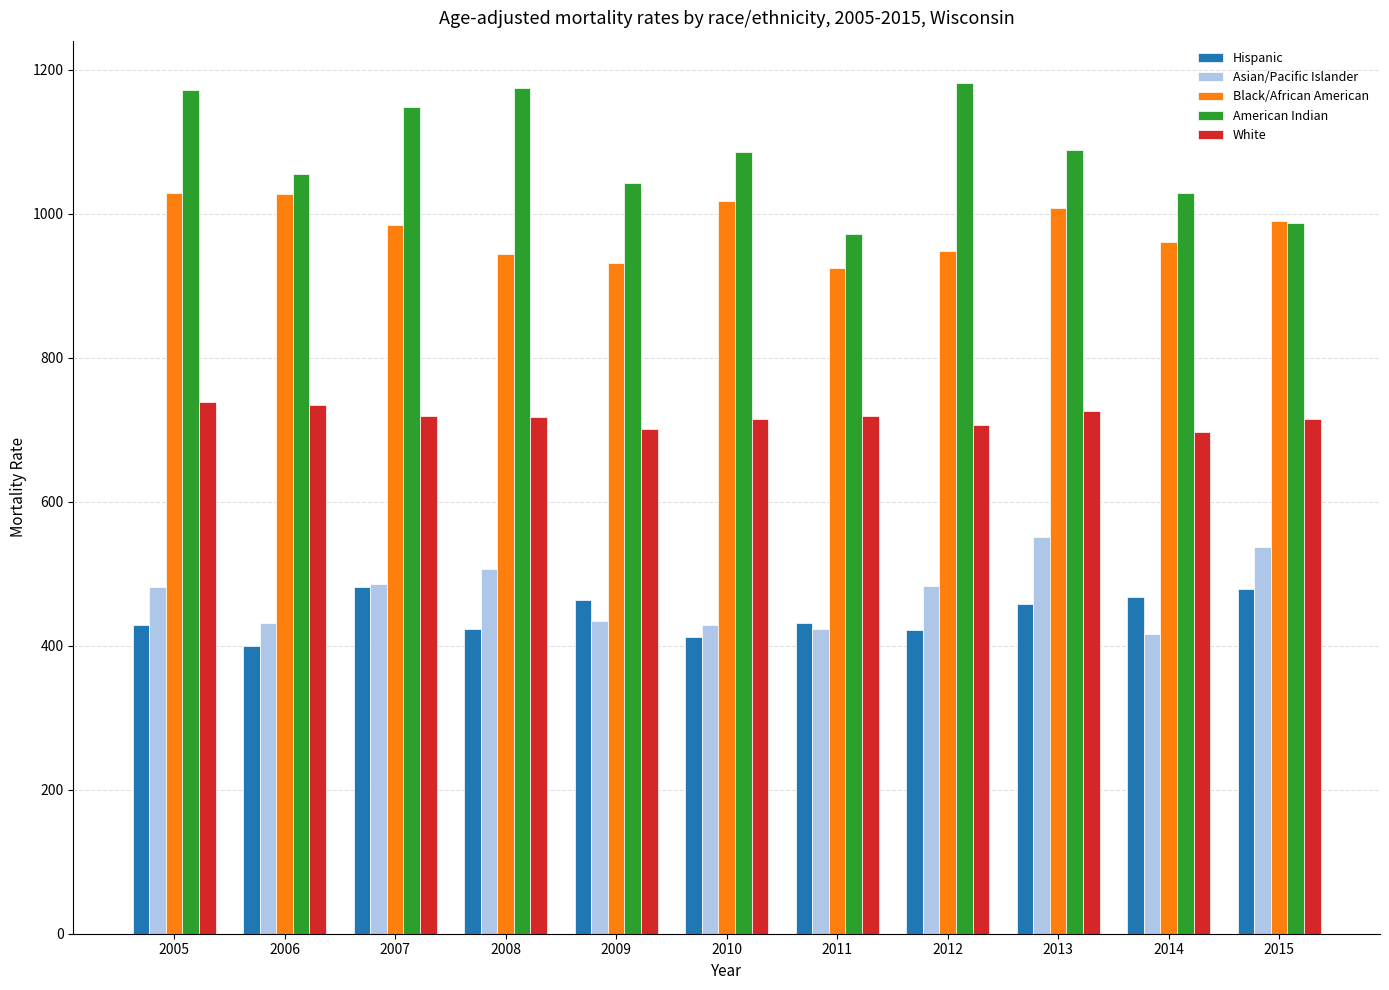

How many bars are there in each group?

5